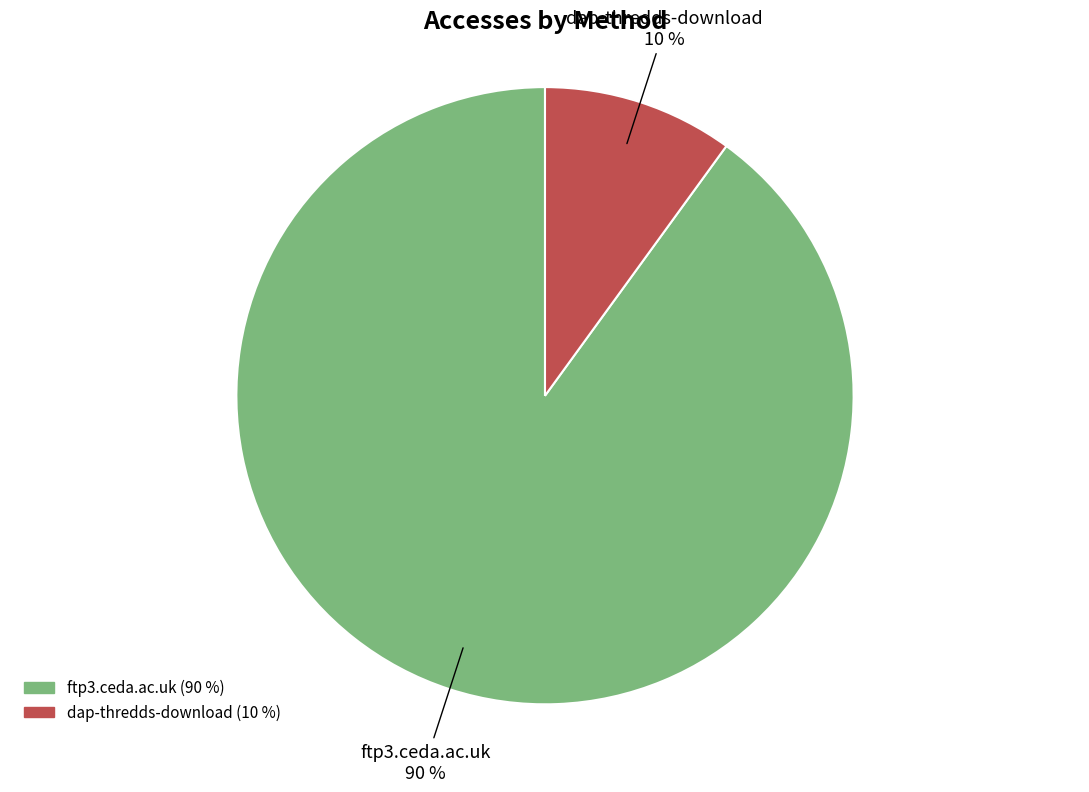

Is there a majority slice in this chart?

Yes